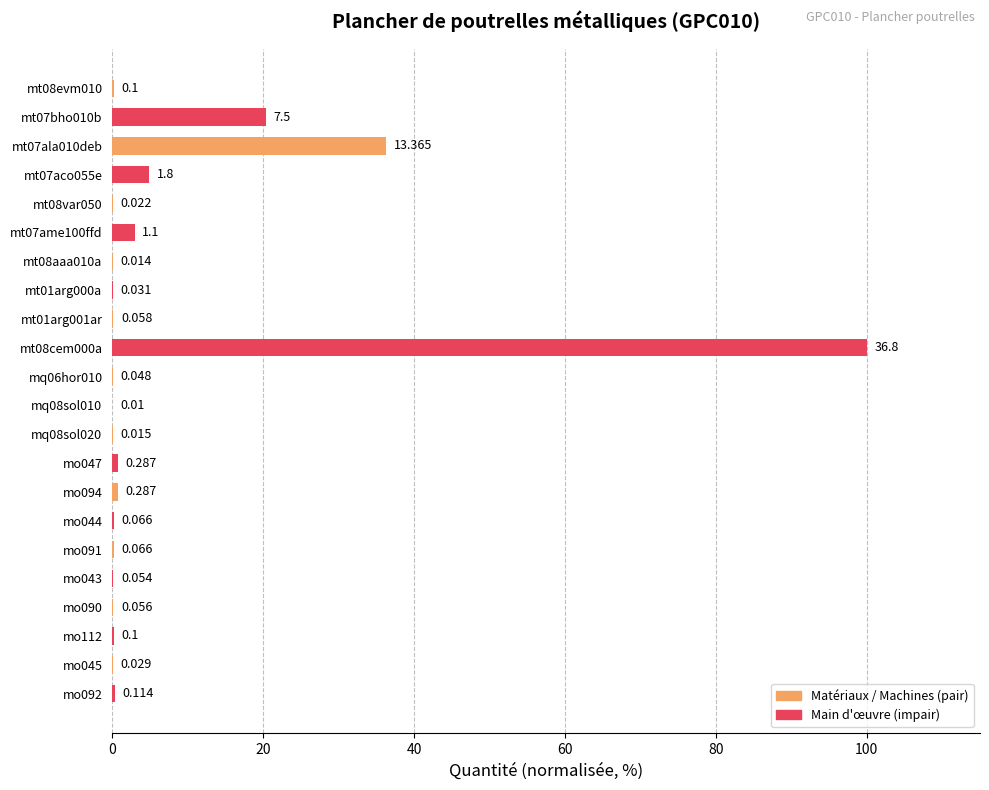

What is the sum of all values?

168.3